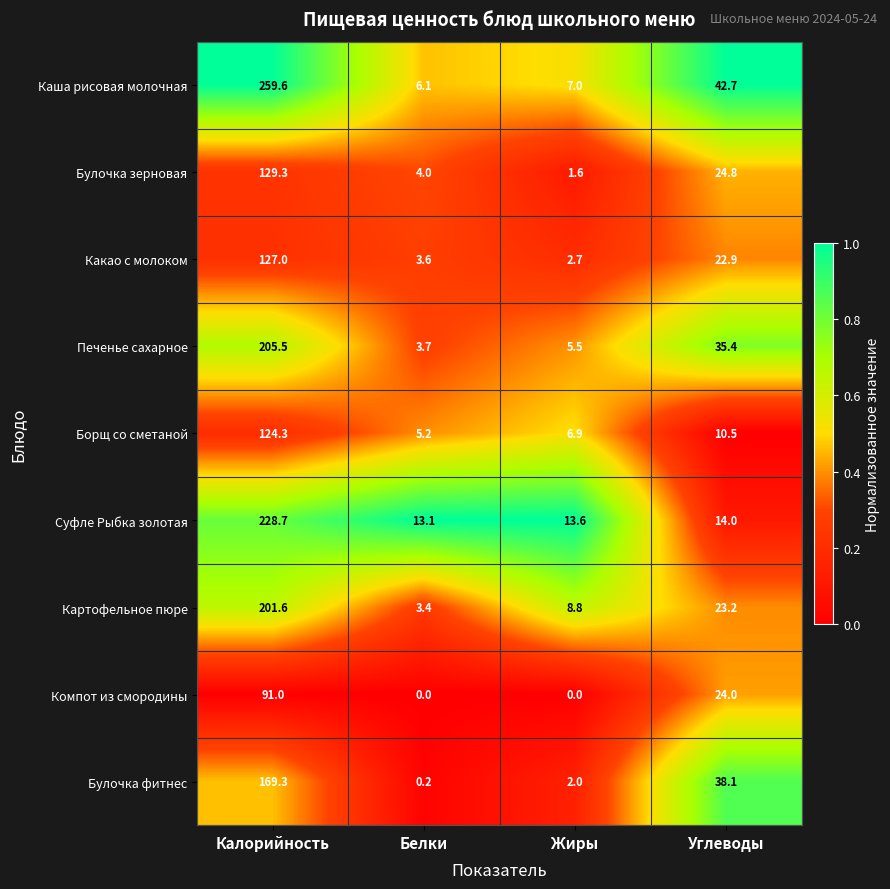

Which category has the lowest value in the Картофельное пюре series?

Белки